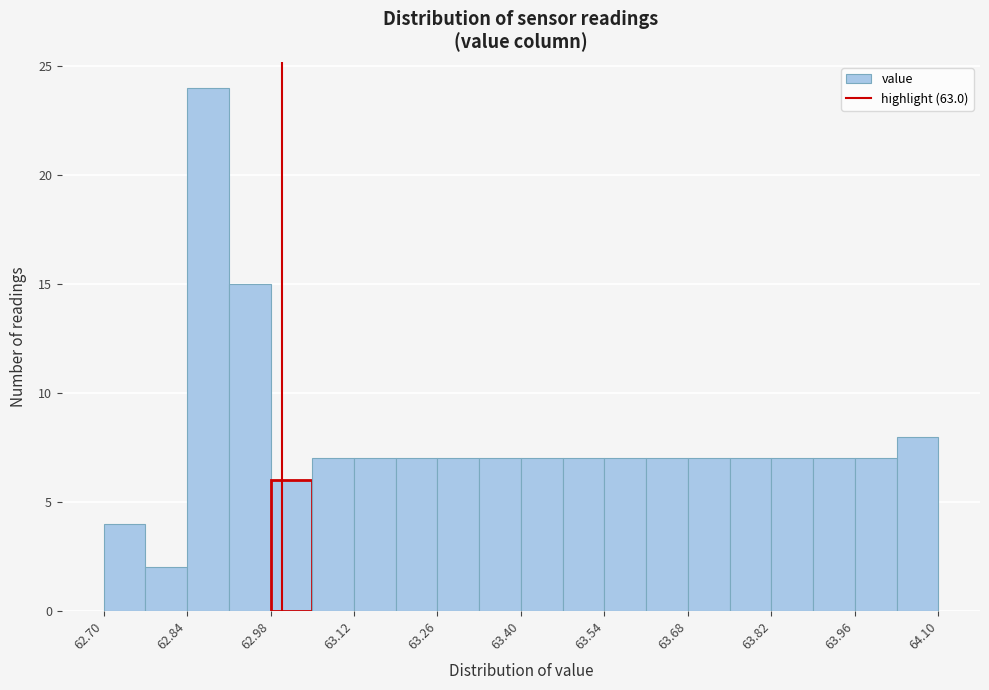

Around what value on the x-axis is the tallest bar? Give the approximate position of its centre, as read against the axis.

62.88